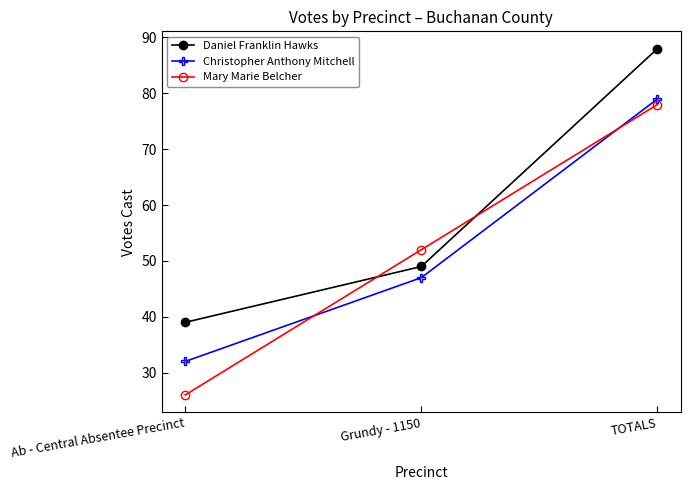

True or false: Mary Marie Belcher has a value of 25 at TOTALS.

False